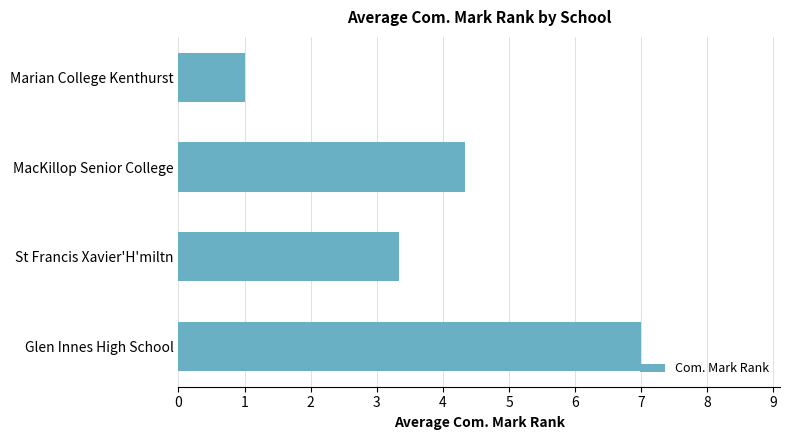

Reading bottom to top, list all the values displayed in this chart.

Glen Innes High School=7.0	St Francis Xavier'H'miltn=3.3	MacKillop Senior College=4.3	Marian College Kenthurst=1.0